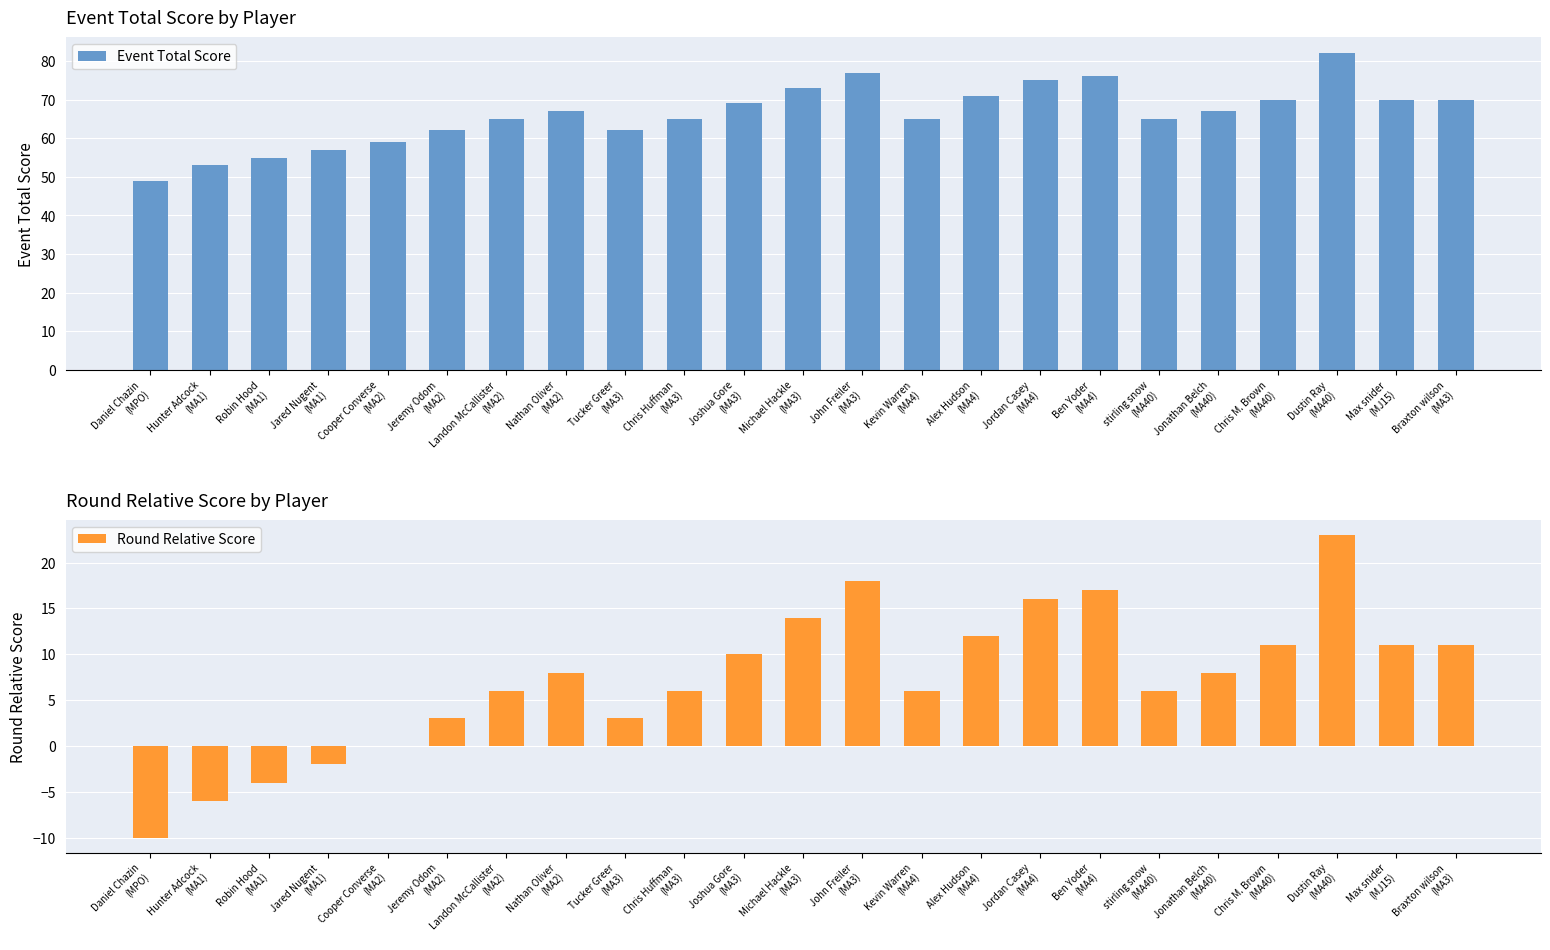

What position from the left is Chris Huffman
(MA3)?

10